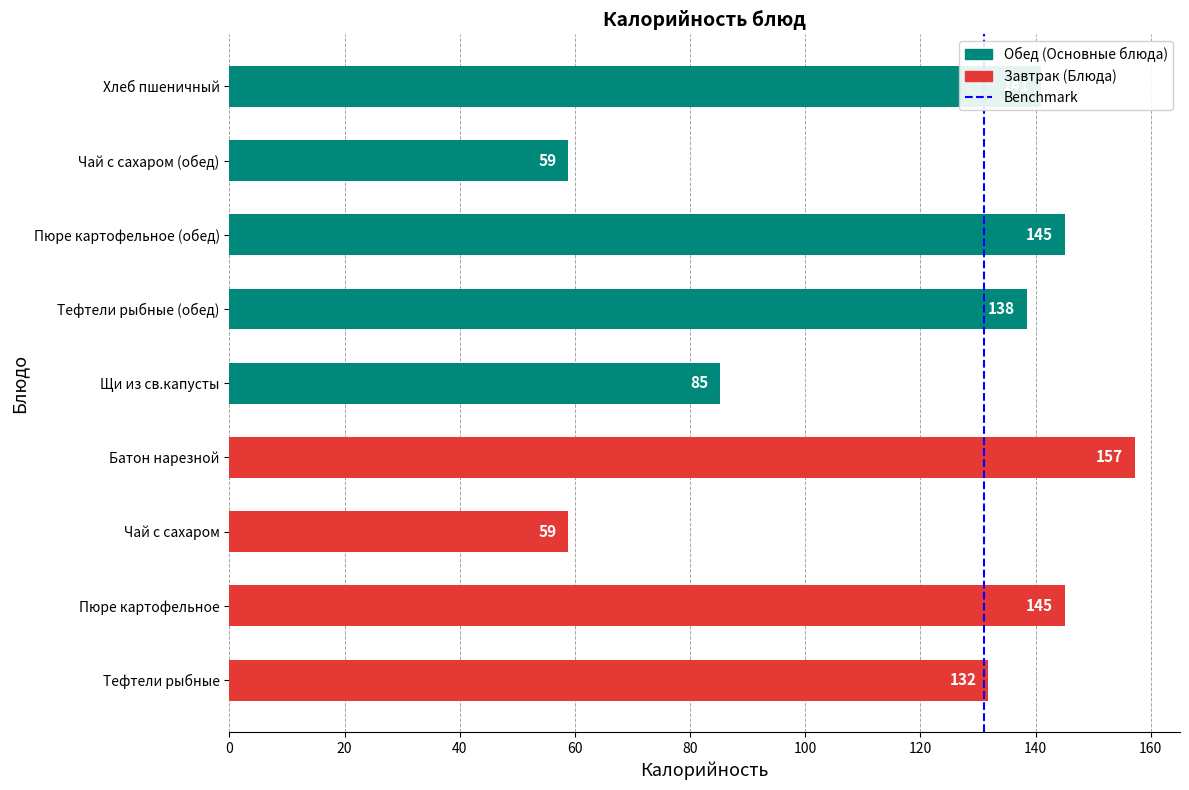

What is the average value?

117.9